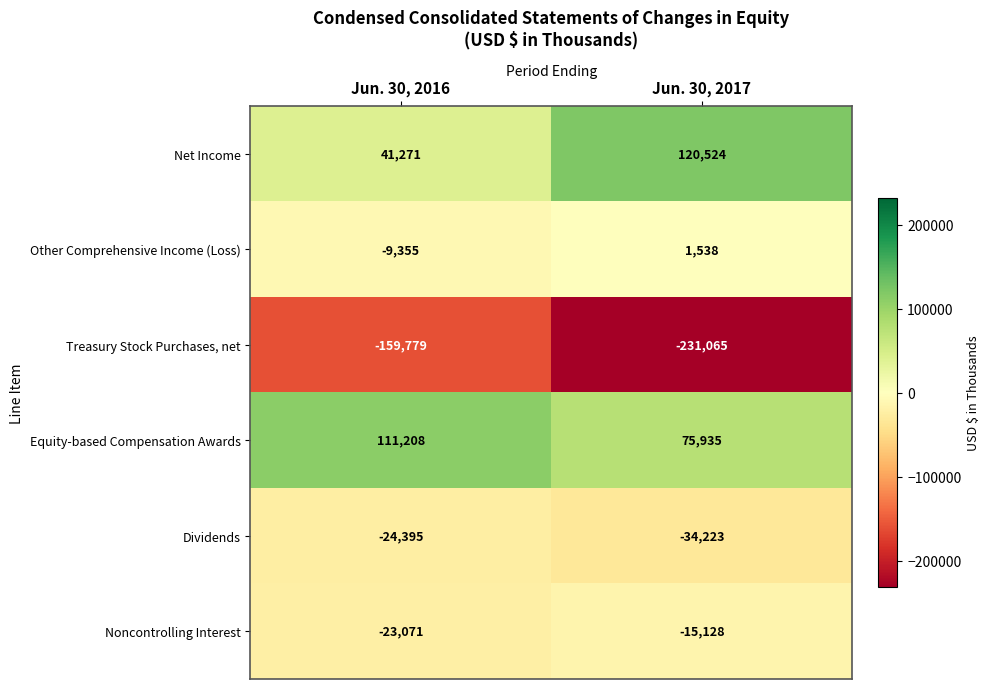

What is the difference between the Dividends values at Jun. 30, 2017 and Jun. 30, 2016?

9828